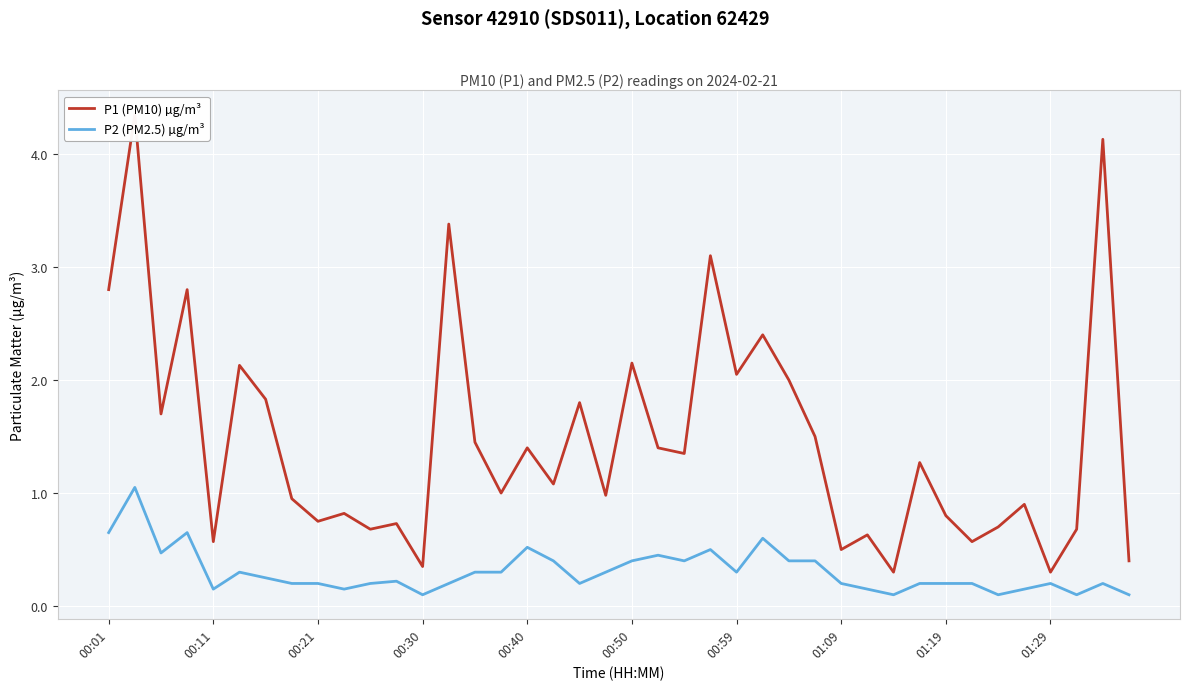

Rank the series at 01:09 from lowest to highest value.

P2 (PM2.5) µg/m³, P1 (PM10) µg/m³